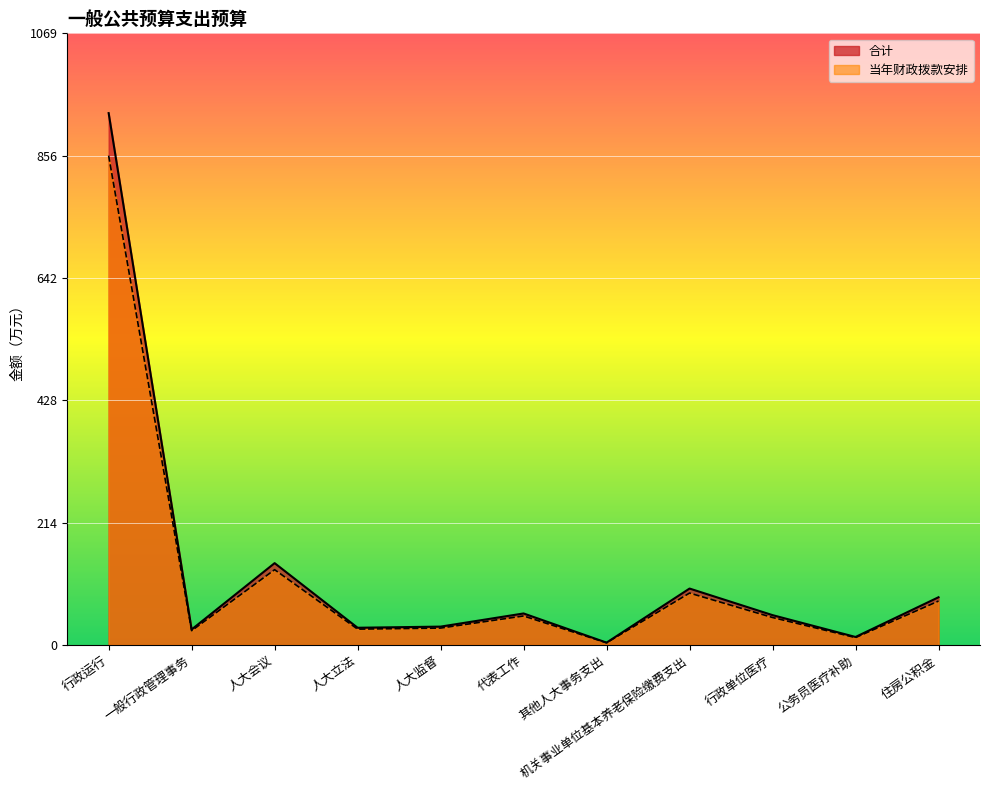

Where does the 当年财政拨款安排 series first go above 47?

行政运行